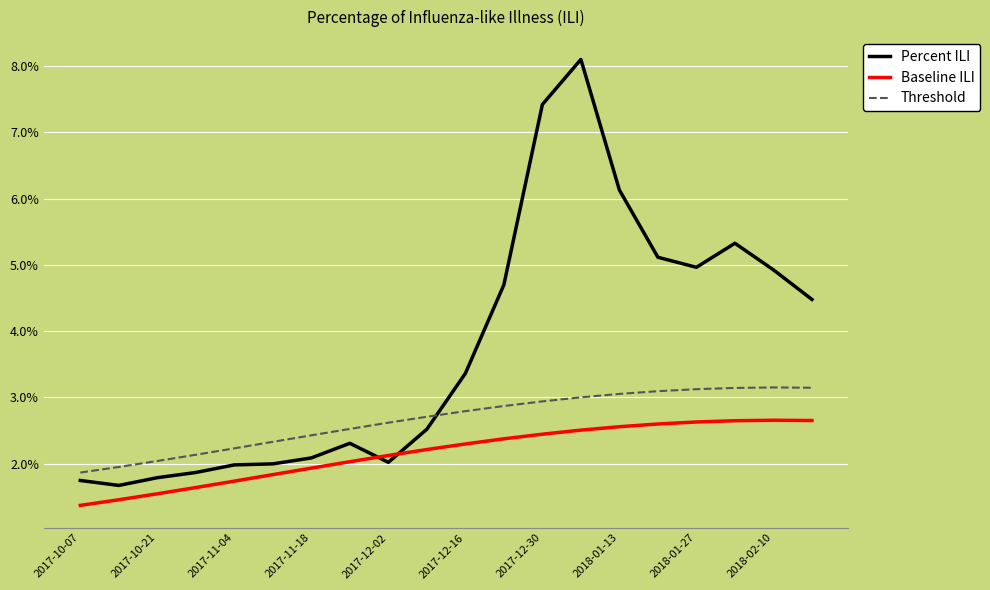

Does the chart have visible grid lines?

Yes